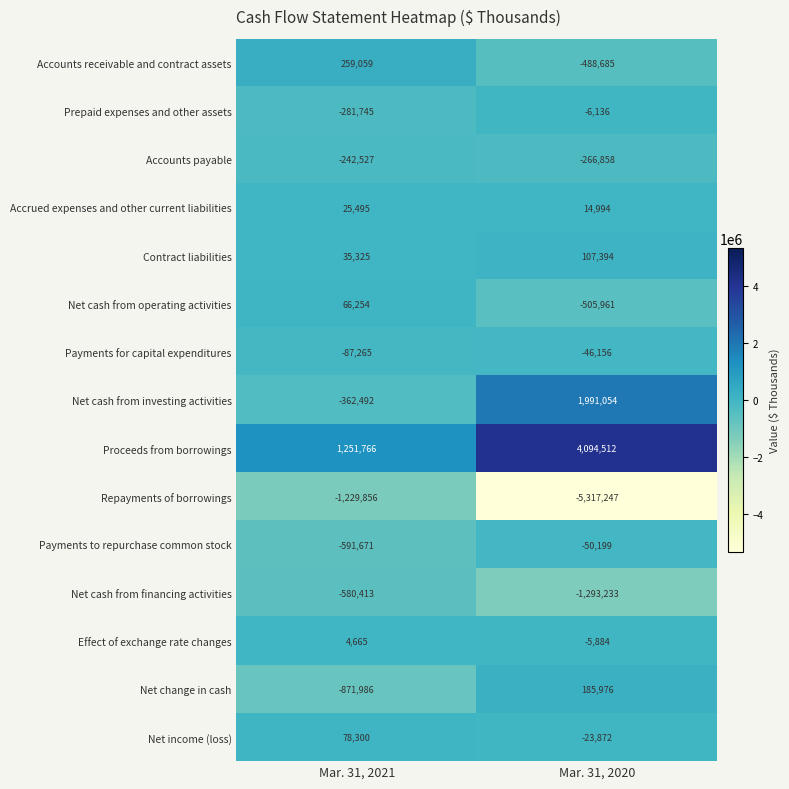

What is the sum of all Proceeds from borrowings values?

5346278